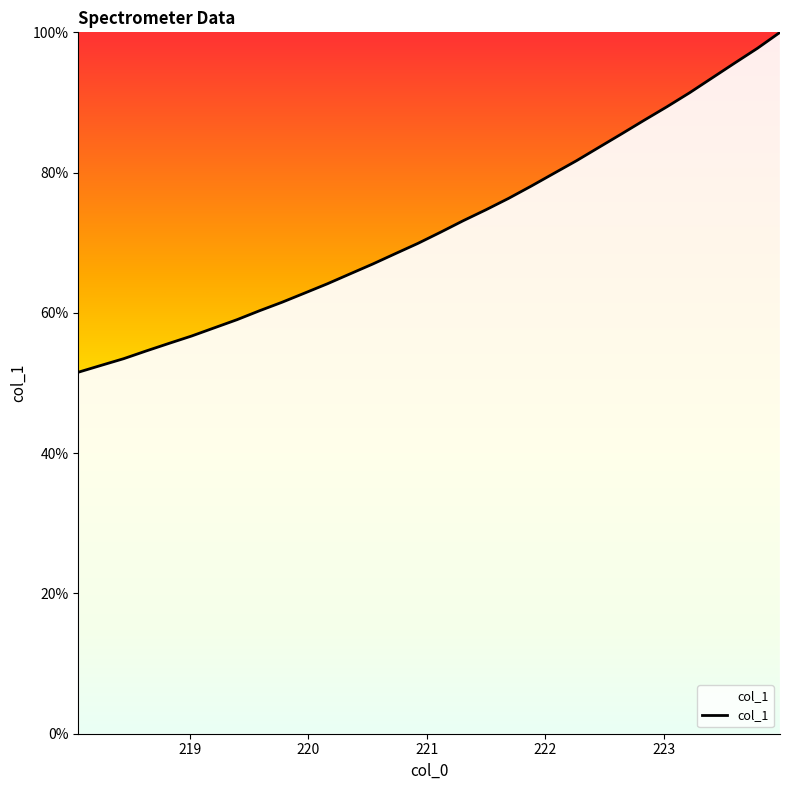

What is the smallest value displayed?

51.5